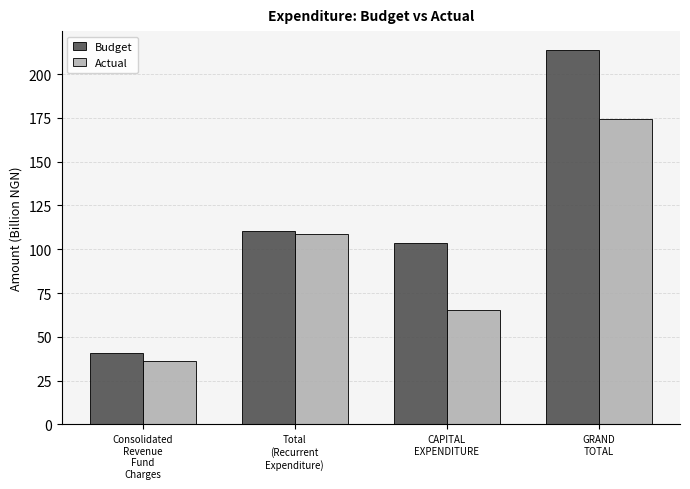

Which series has the widest spread of values?

Budget